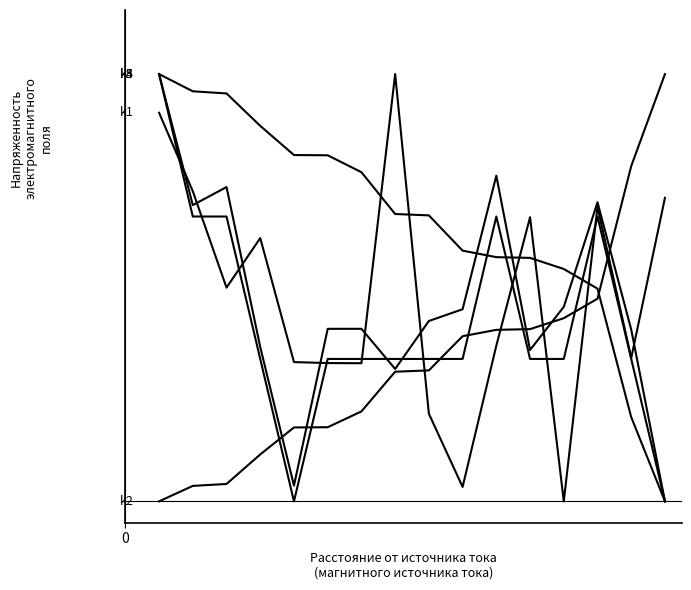

Does the chart display data point markers on the line(s)?

No